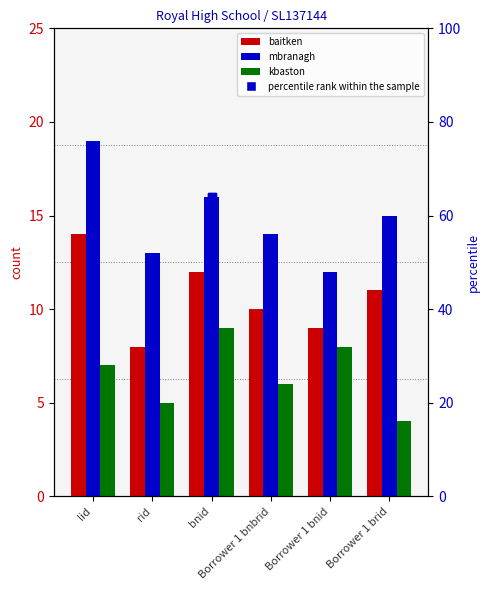

What is the sum of the kbaston values at rid and Borrower 1 brid?

9